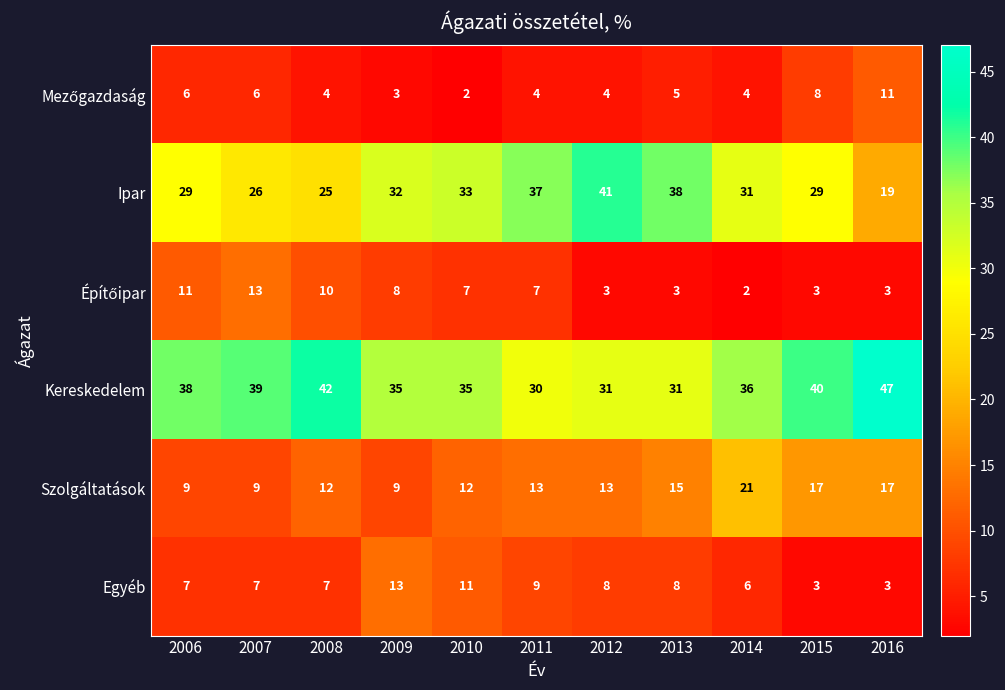

At which label is Szolgáltatások closest to 15?

2013